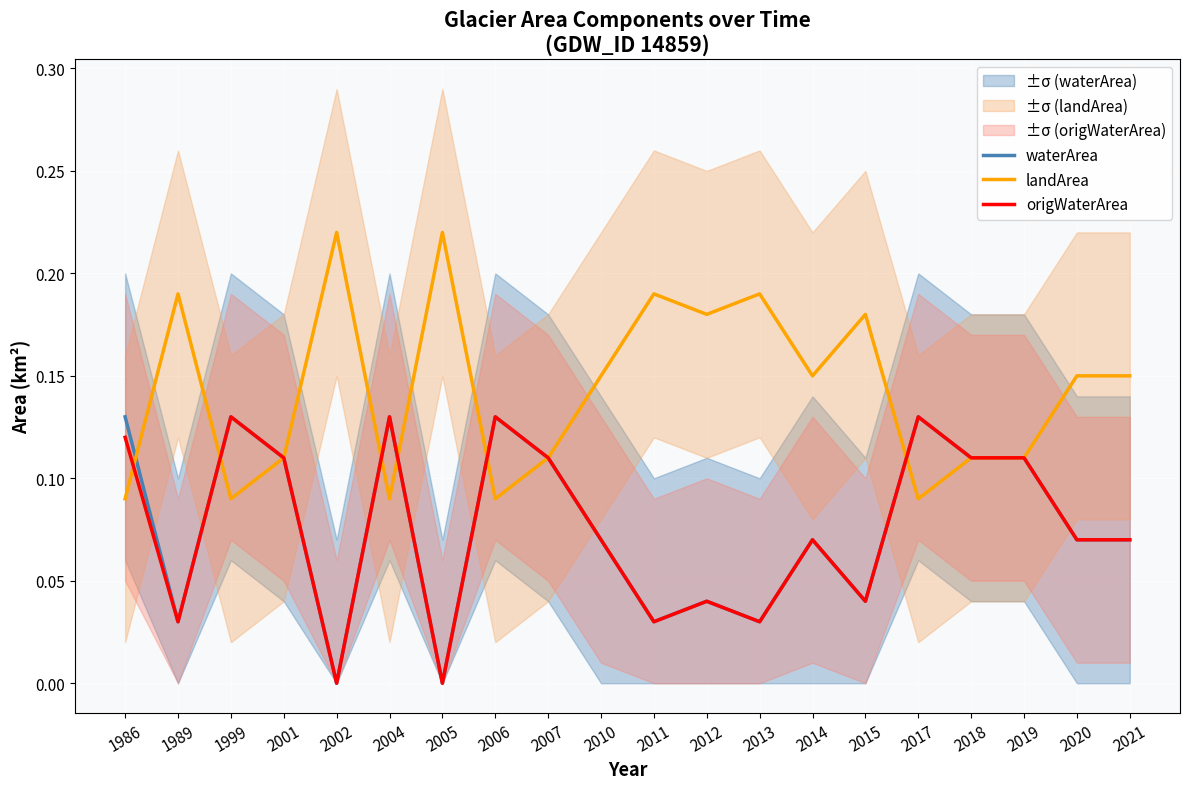

Is the value of landArea at 1986 greater than the value of waterArea at 2011?

Yes